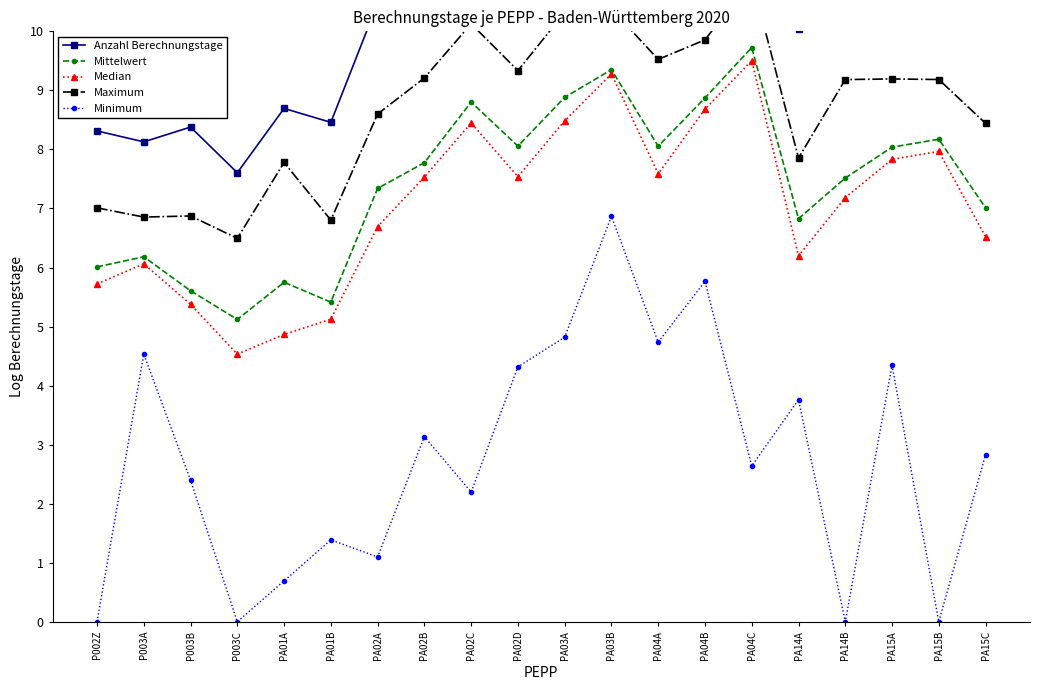

List the series in order of their peak value, highest first.

Anzahl Berechnungstage, Maximum, Mittelwert, Median, Minimum